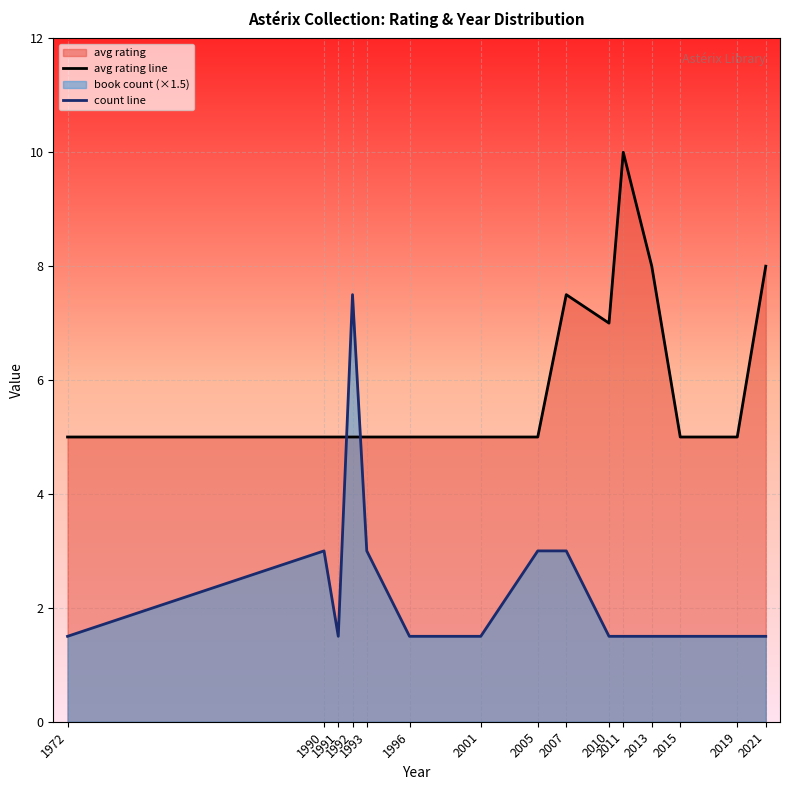

Rank the categories by count line value from highest to lowest.

1992, 1990, 1993, 2005, 2007, 1972, 1991, 1996, 2001, 2010, 2011, 2013, 2015, 2019, 2021